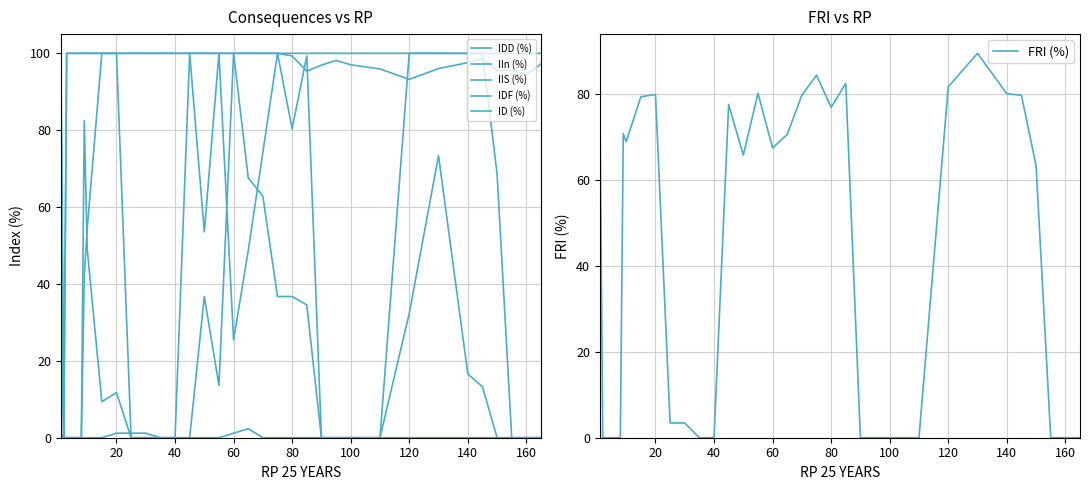

How many lines are shown in the chart?

6